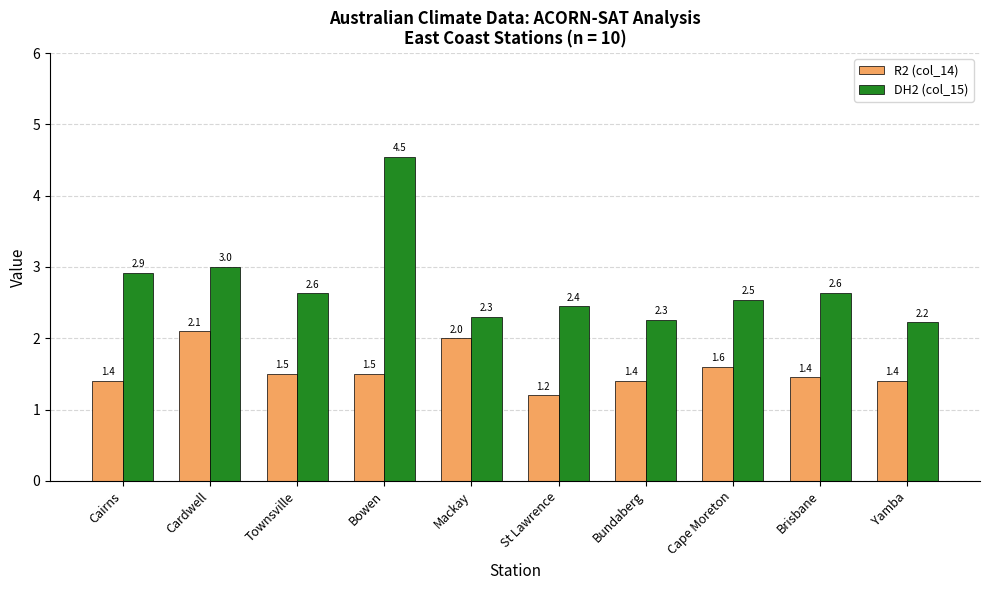

Is the value of R2 (col_14) at St Lawrence greater than the value of DH2 (col_15) at Bundaberg?

No